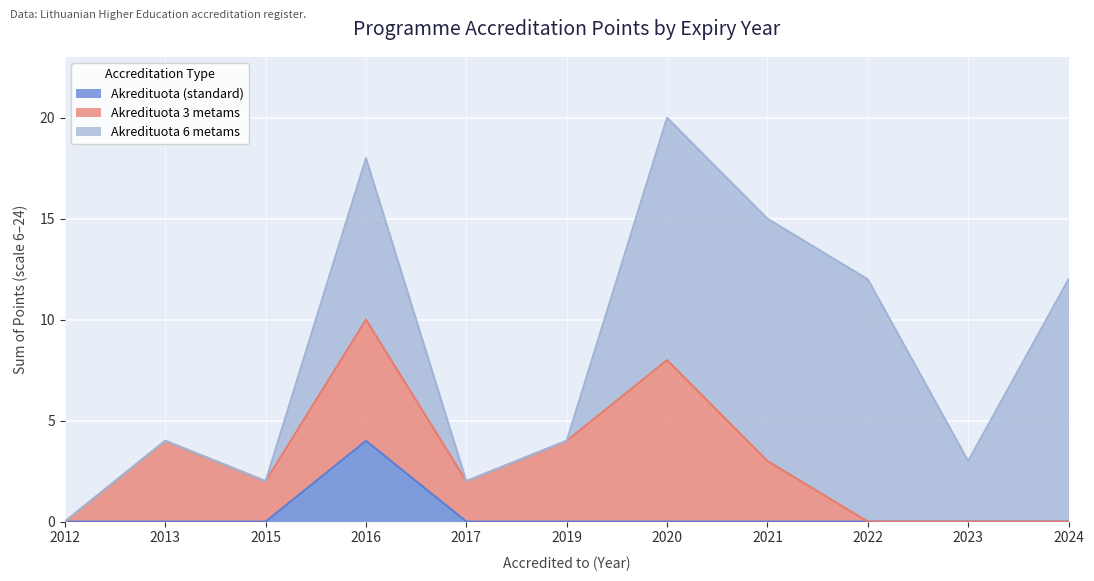

How many Akredituota 3 metams values are between 0 and 4?

9